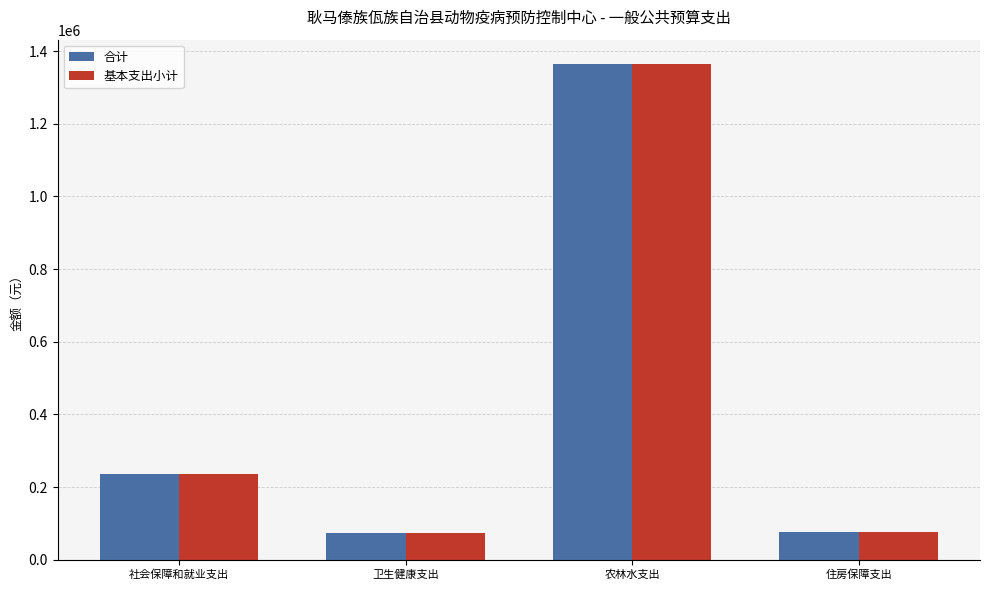

What is the highest value of the 合计 series?

1363593.3